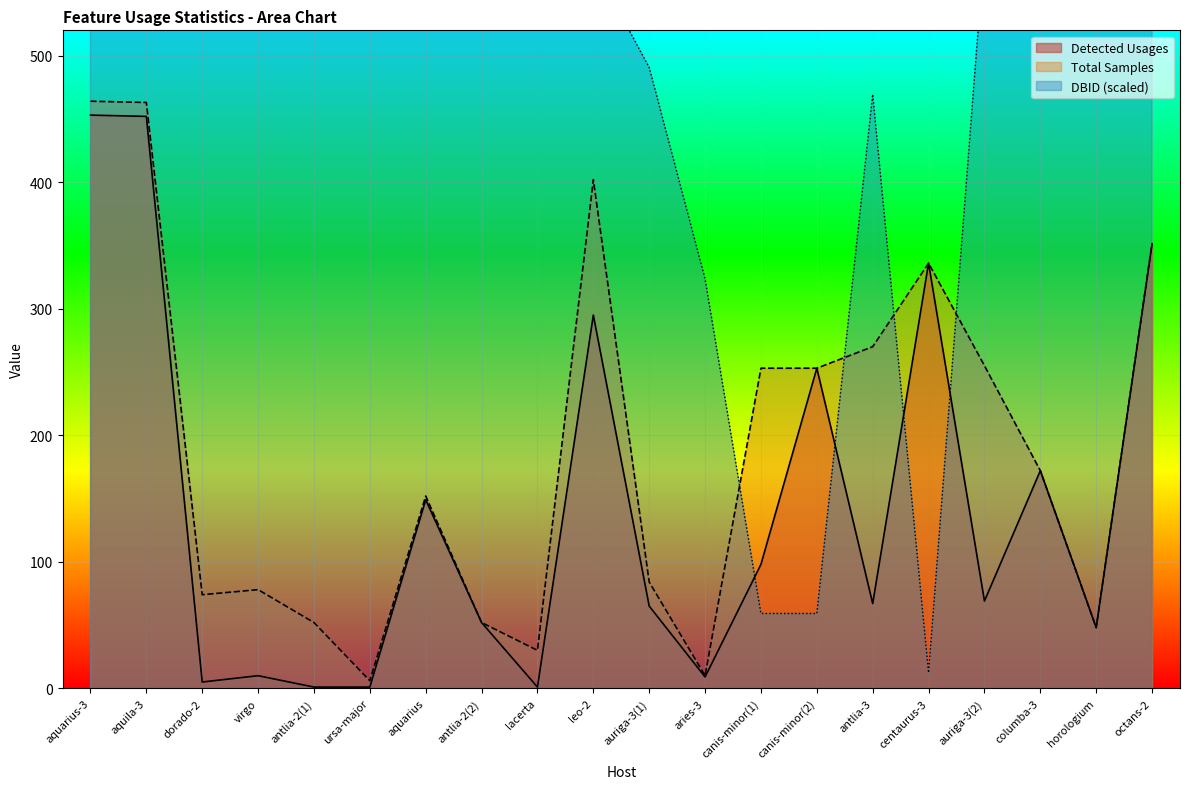

Where is the first local minimum for Detected Usages?

dorado-2